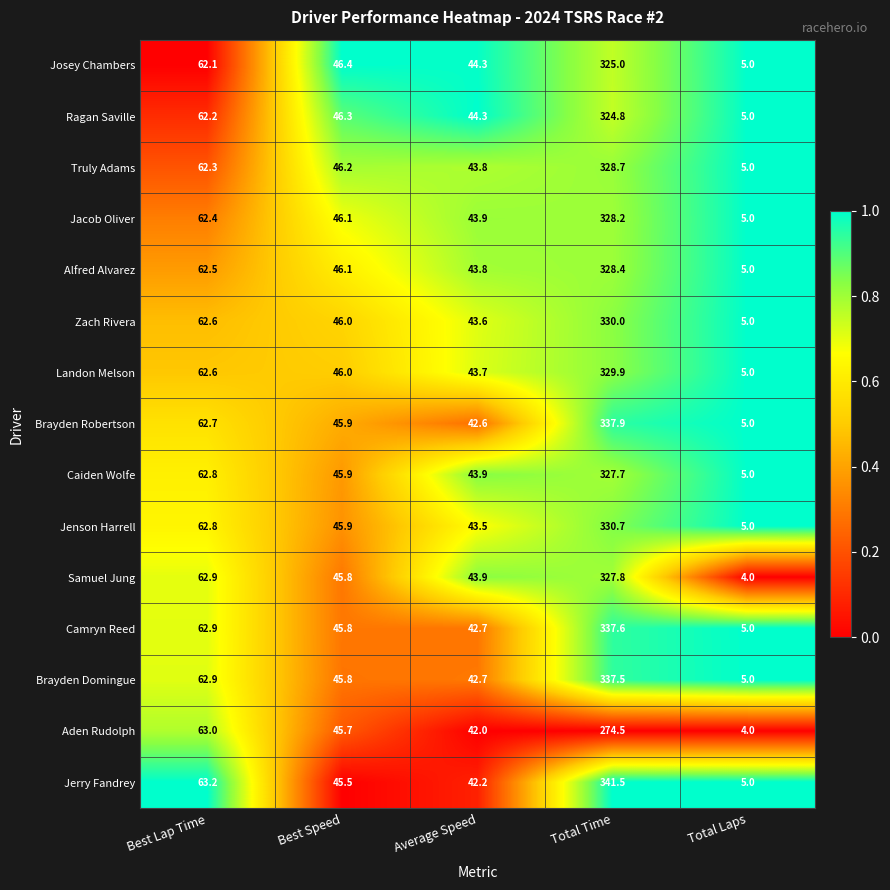

At which label does Alfred Alvarez first exceed 46?

Best Lap Time